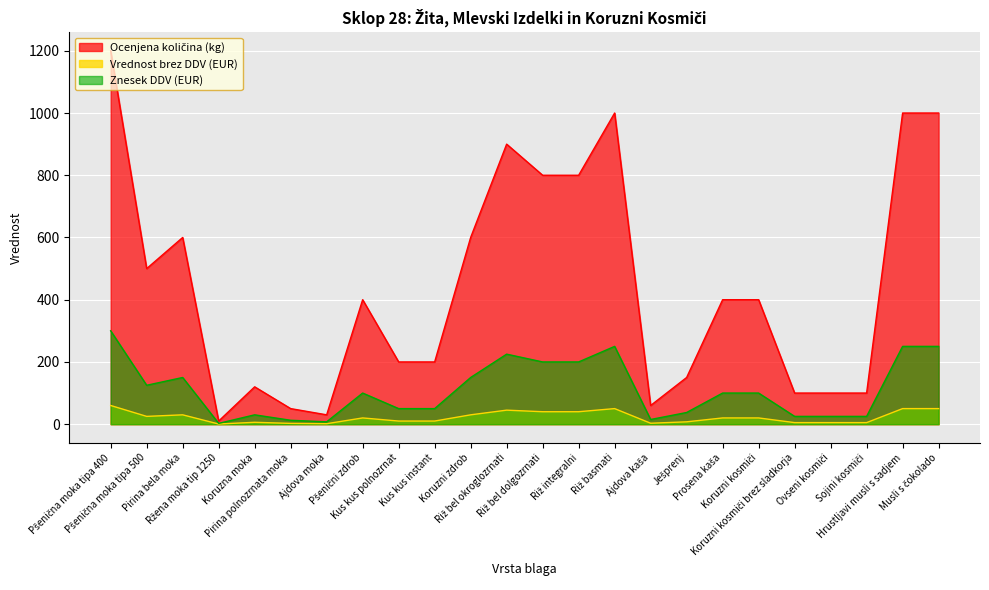

What is the highest value of the Znesek DDV (EUR) series?

300.0